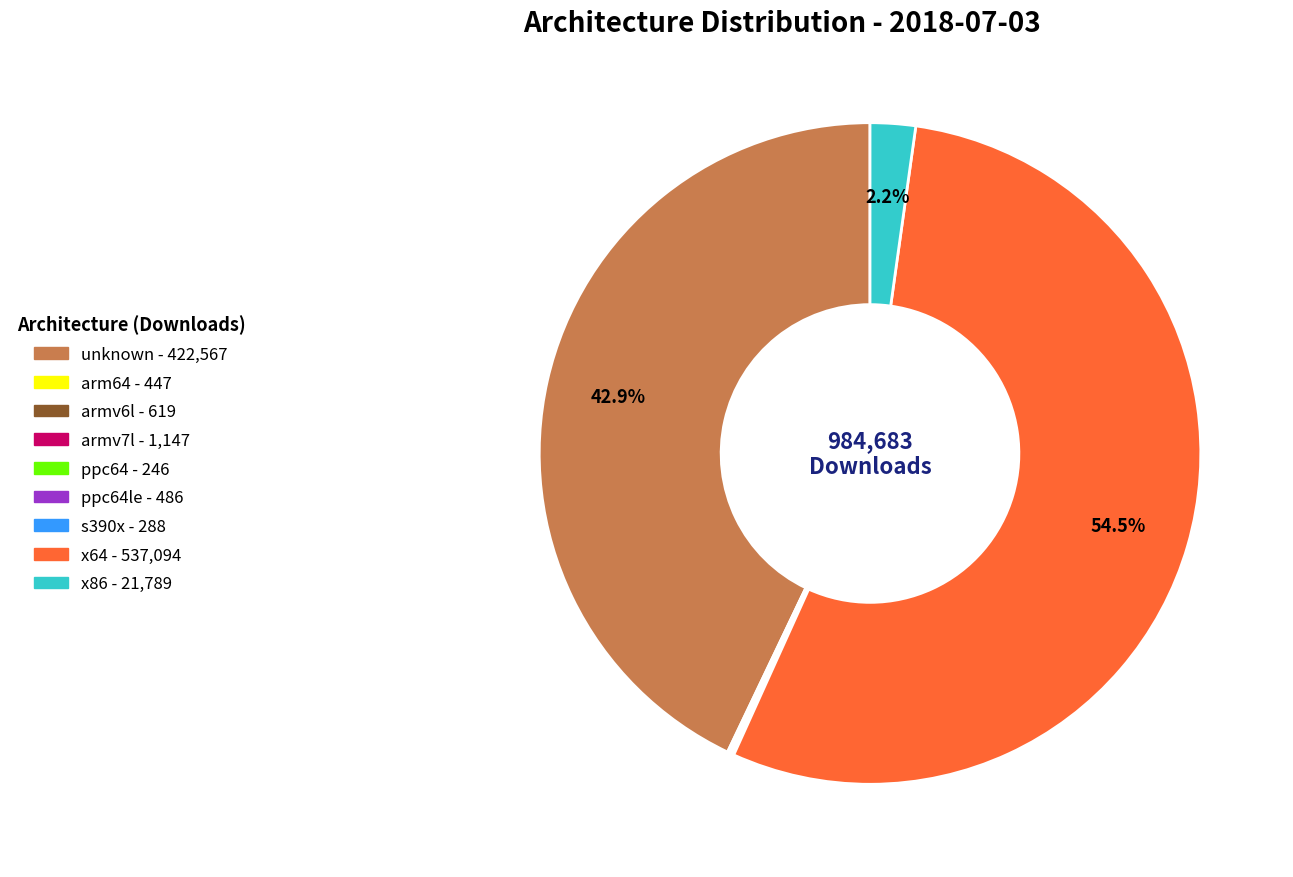

Is there any slice that represents more than half of the pie?

Yes